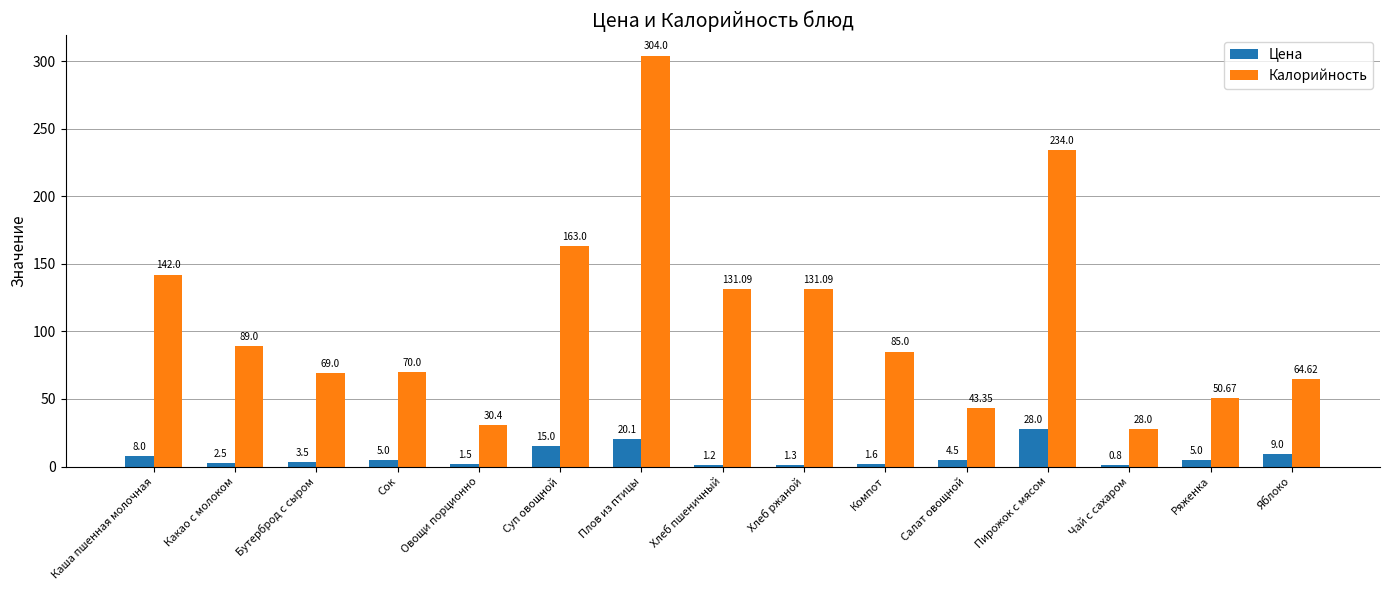

Between Каша пшенная молочная and Какао с молоком, which series saw the biggest shift?

Калорийность